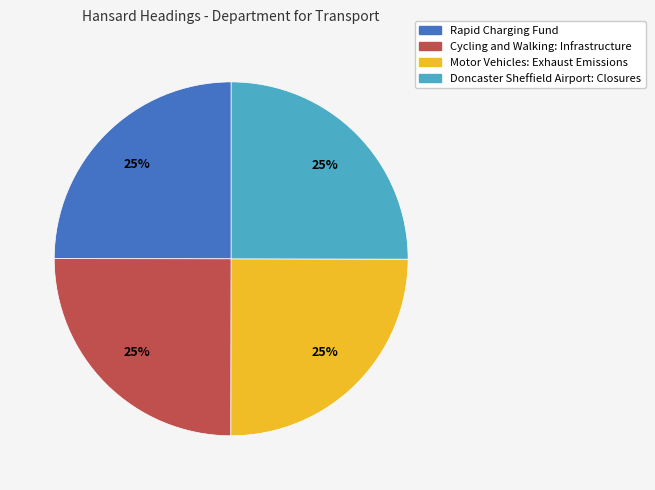

Approximately how many times larger is the value at Cycling and Walking: Infrastructure compared to Rapid Charging Fund?

1.0